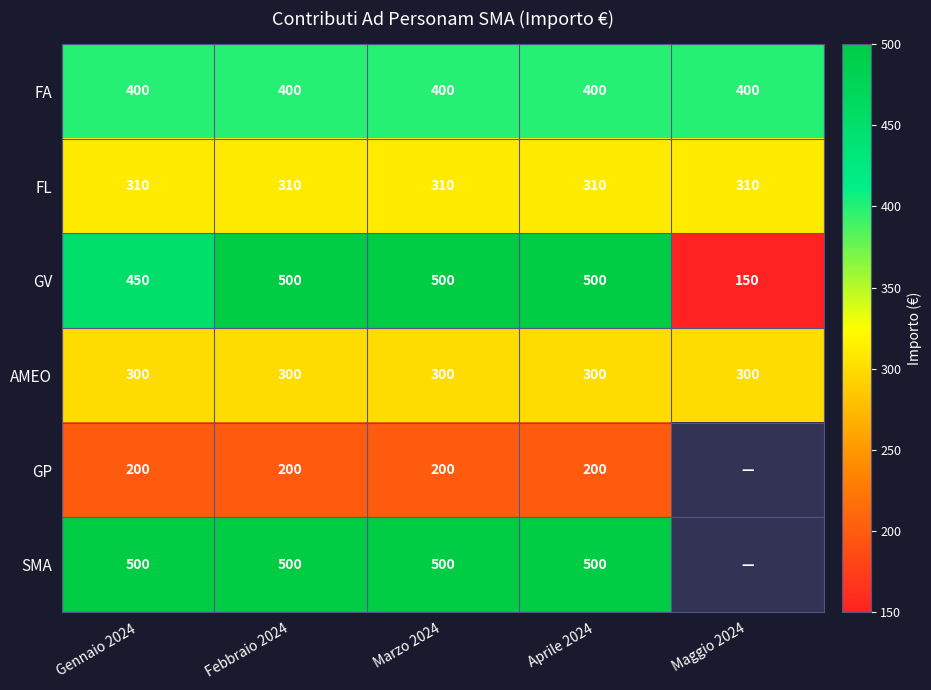

Is the value of FA at Aprile 2024 greater than the value of GV at Febbraio 2024?

No